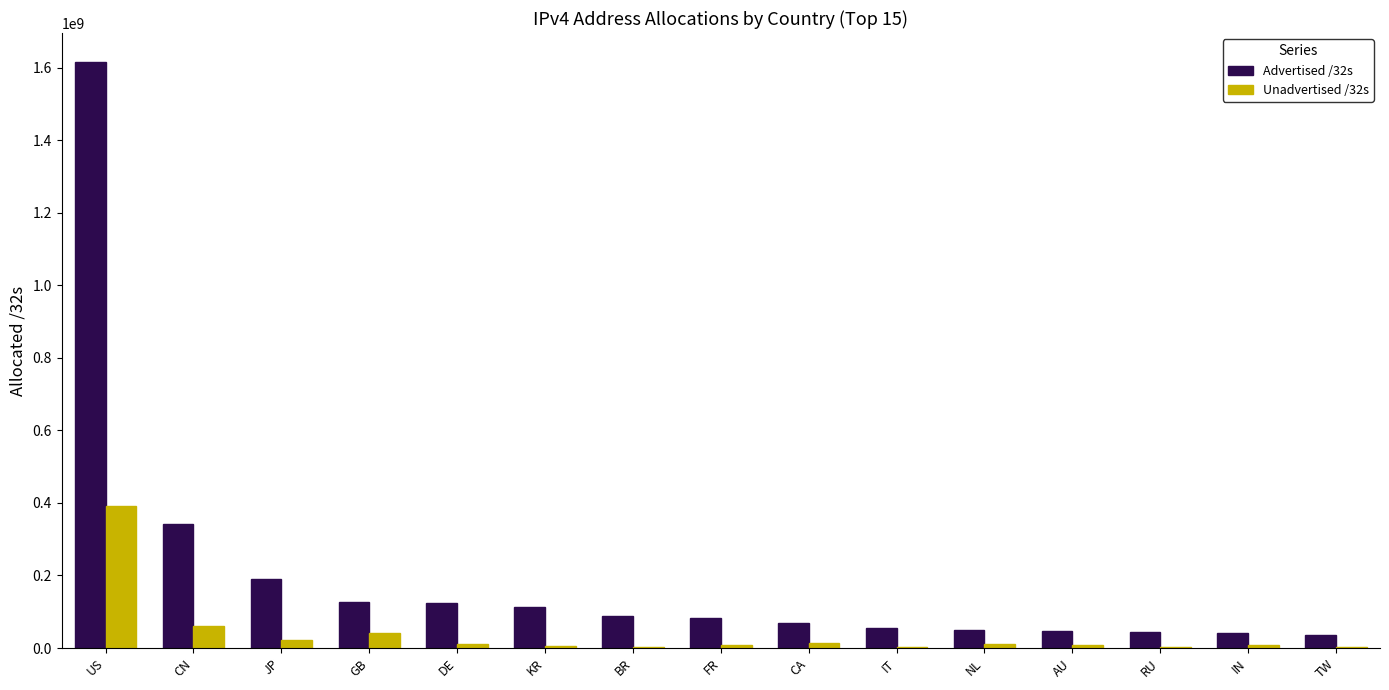

Which category has the highest value in the Unadvertised /32s series?

US